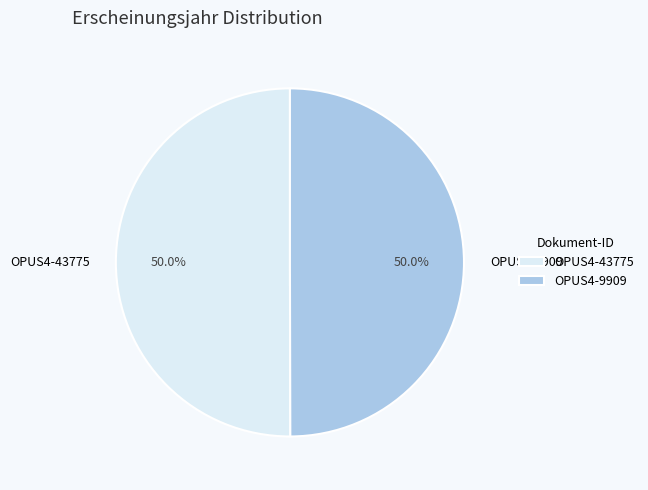

To the nearest percent, what portion does OPUS4-43775 represent?

50%